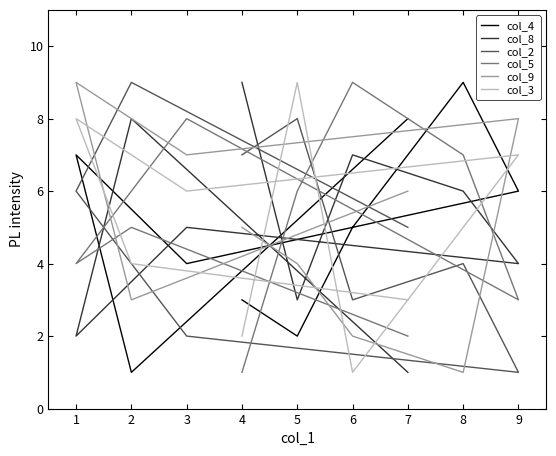

How many data points in col_3 are above 5?

4